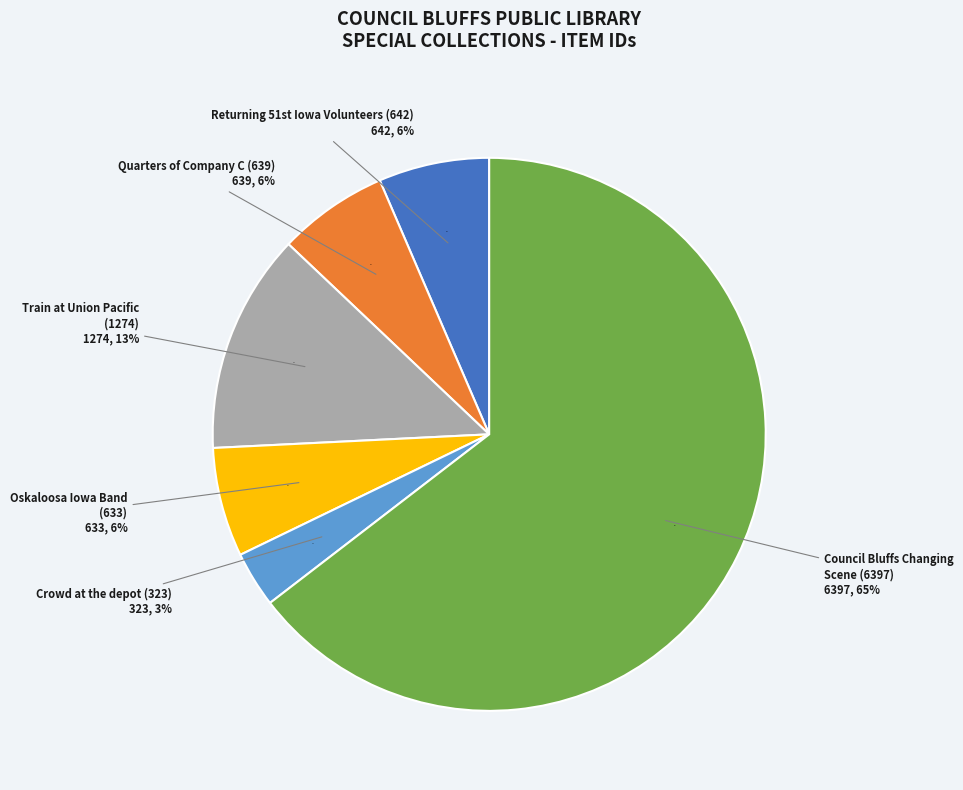

Which slice is the largest?

Council Bluffs Changing Scene (6397)